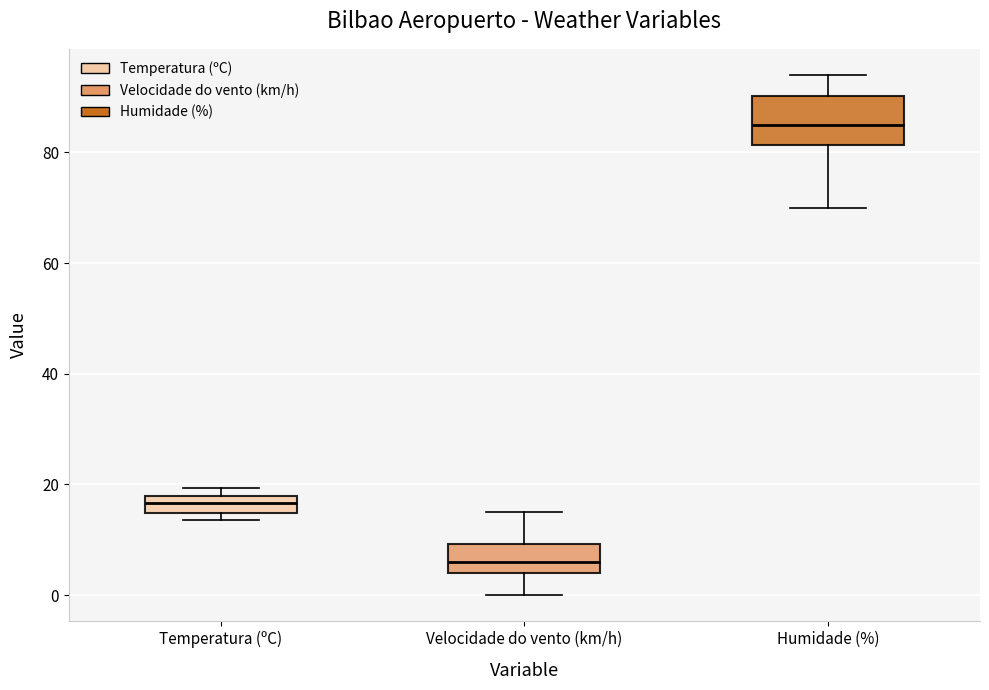

Reading left to right, transcribe this box plot: for each box, give where its median line is, the range the box spans, and where its two whiskers end, as read against the y-axis. The values are not printed on the chart, so give them approximately, as read against the axis.

Temperatura (ºC): median 16, box 14 to 18, whiskers 14 (just below the box's lower edge) to 20
Velocidade do vento (km/h): median 6, box 4 to 10, whiskers 0 to 16
Humidade (%): median 86, box 82 to 90, whiskers 70 to 94